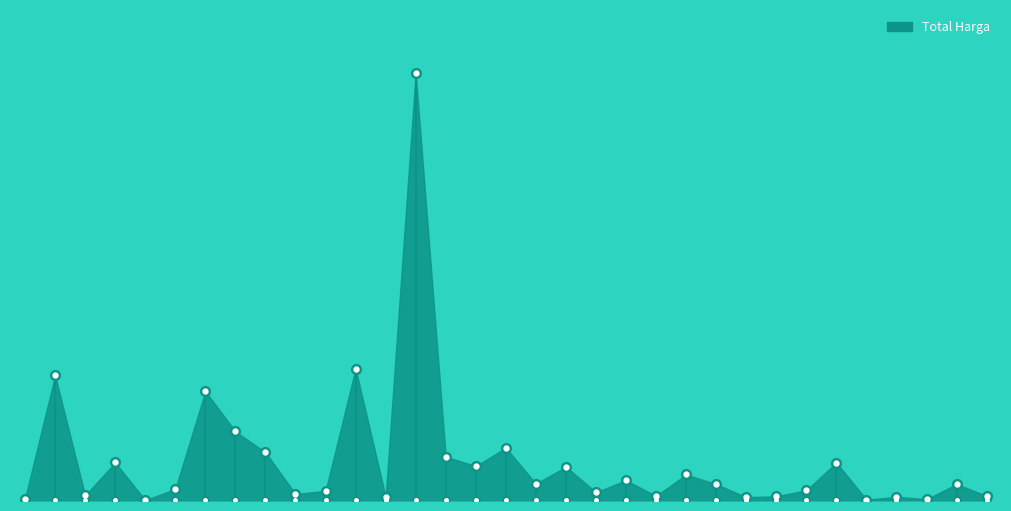

At which category does the chart reach its peak across all series?

2022-09-02